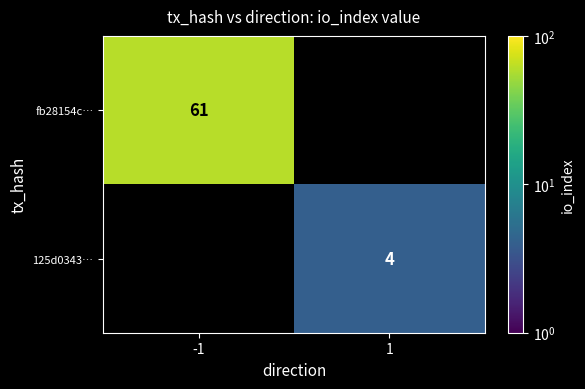

Is it true that fb28154c… equals 61 at -1?

True